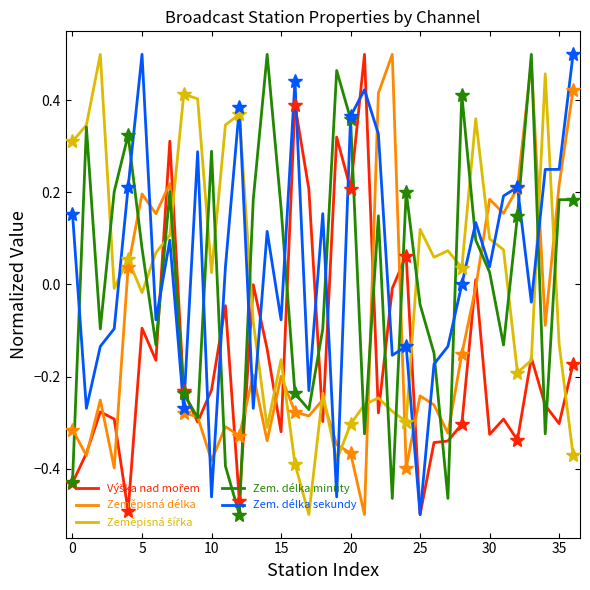

True or false: Zeměpisná délka has a value of -0.3 at 12.

True